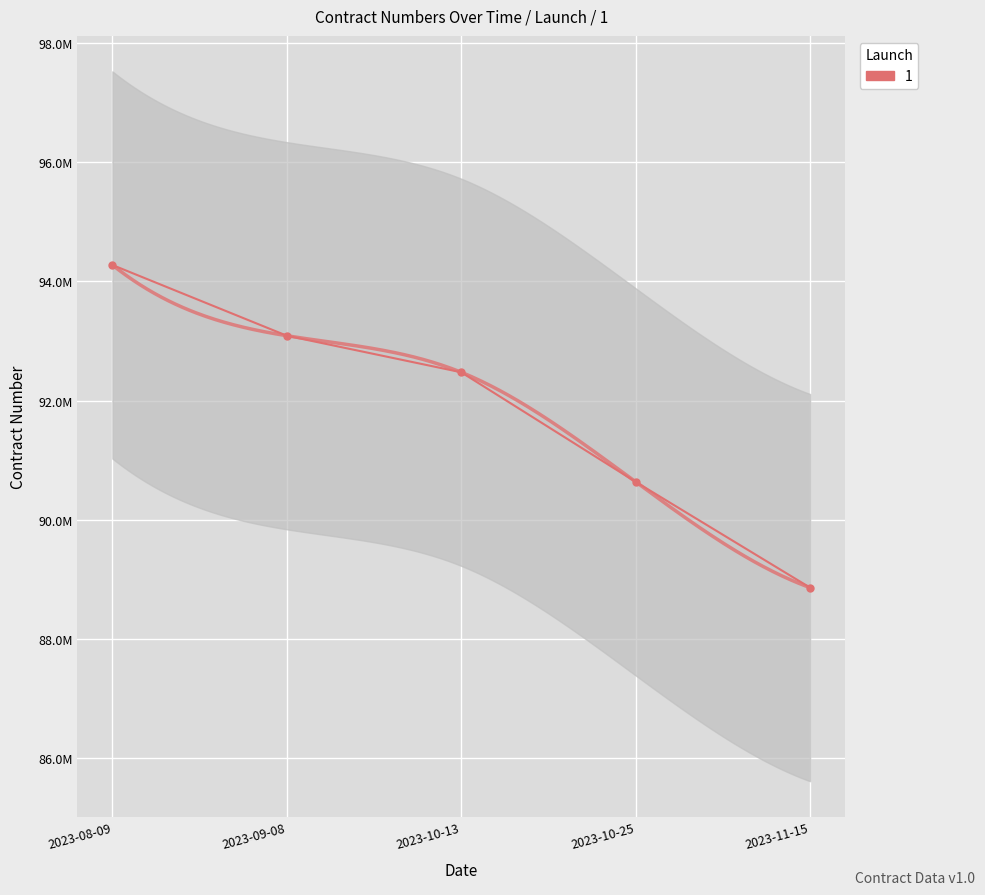

True or false: the data shows 47882243 at 2023-10-25.

False